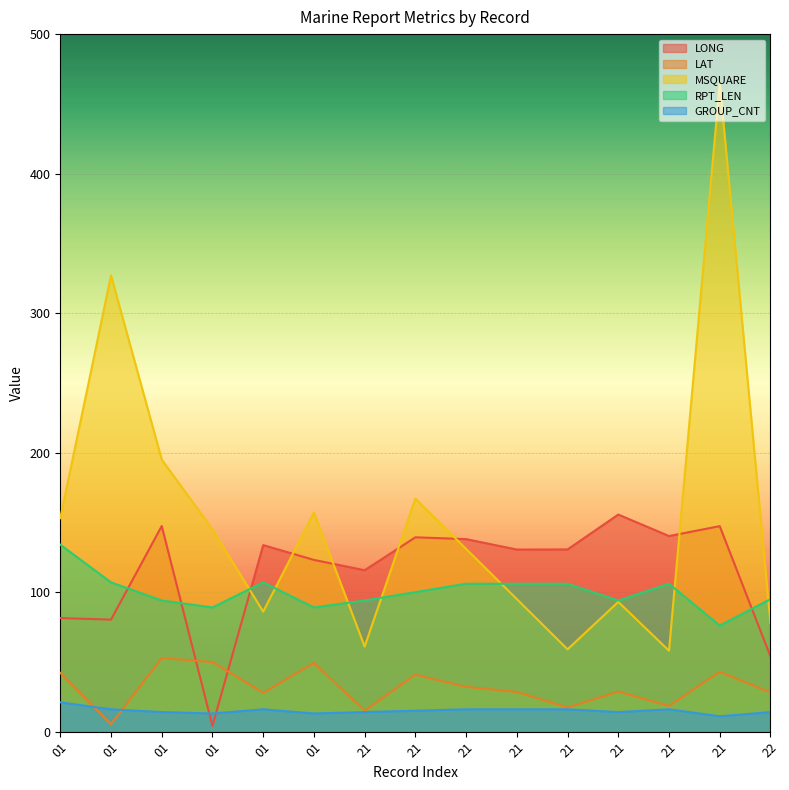

What is the difference between the highest and lowest values at 21?

101.7